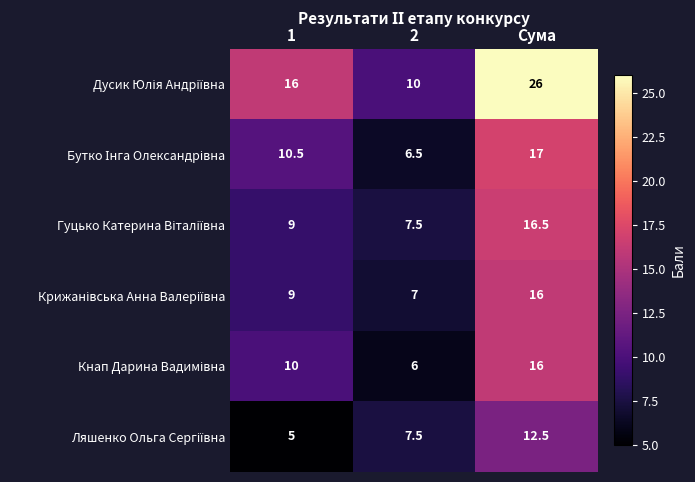

What is the spread (max minus min) of values at Сума?

13.5